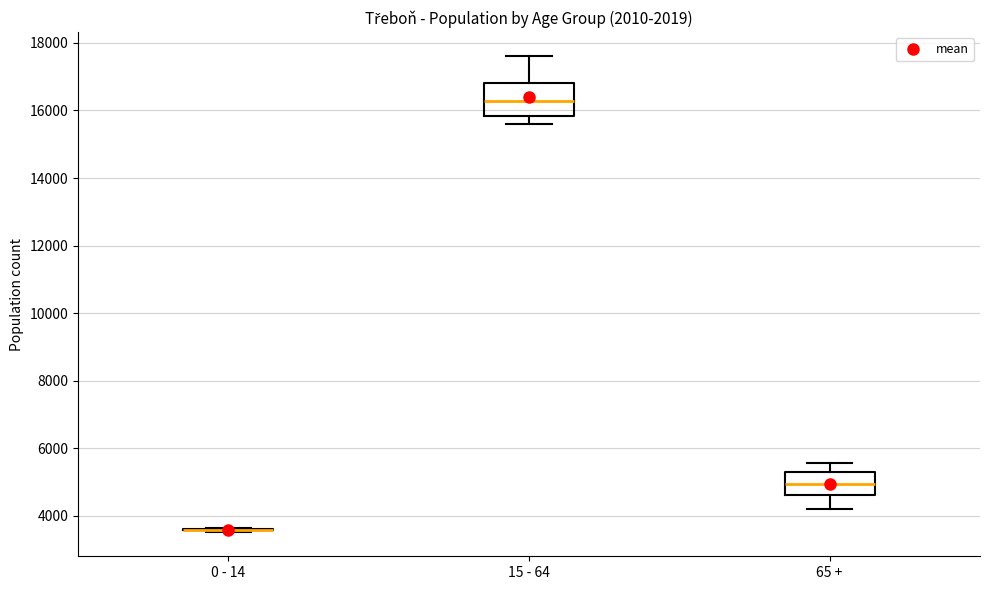

Reading left to right, transcribe this box plot: for each box, give where its median line is, the range the box spans, and where its two whiskers end, as read against the y-axis. The values are not printed on the chart, so give them approximately, as read against the axis.

0 - 14: box collapsed to a line at 3600, whiskers 3600 to 3600
15 - 64: median 16200, box 15800 to 16800, whiskers 15600 to 17600
65 +: median 5000, box 4600 to 5200, whiskers 4200 to 5600